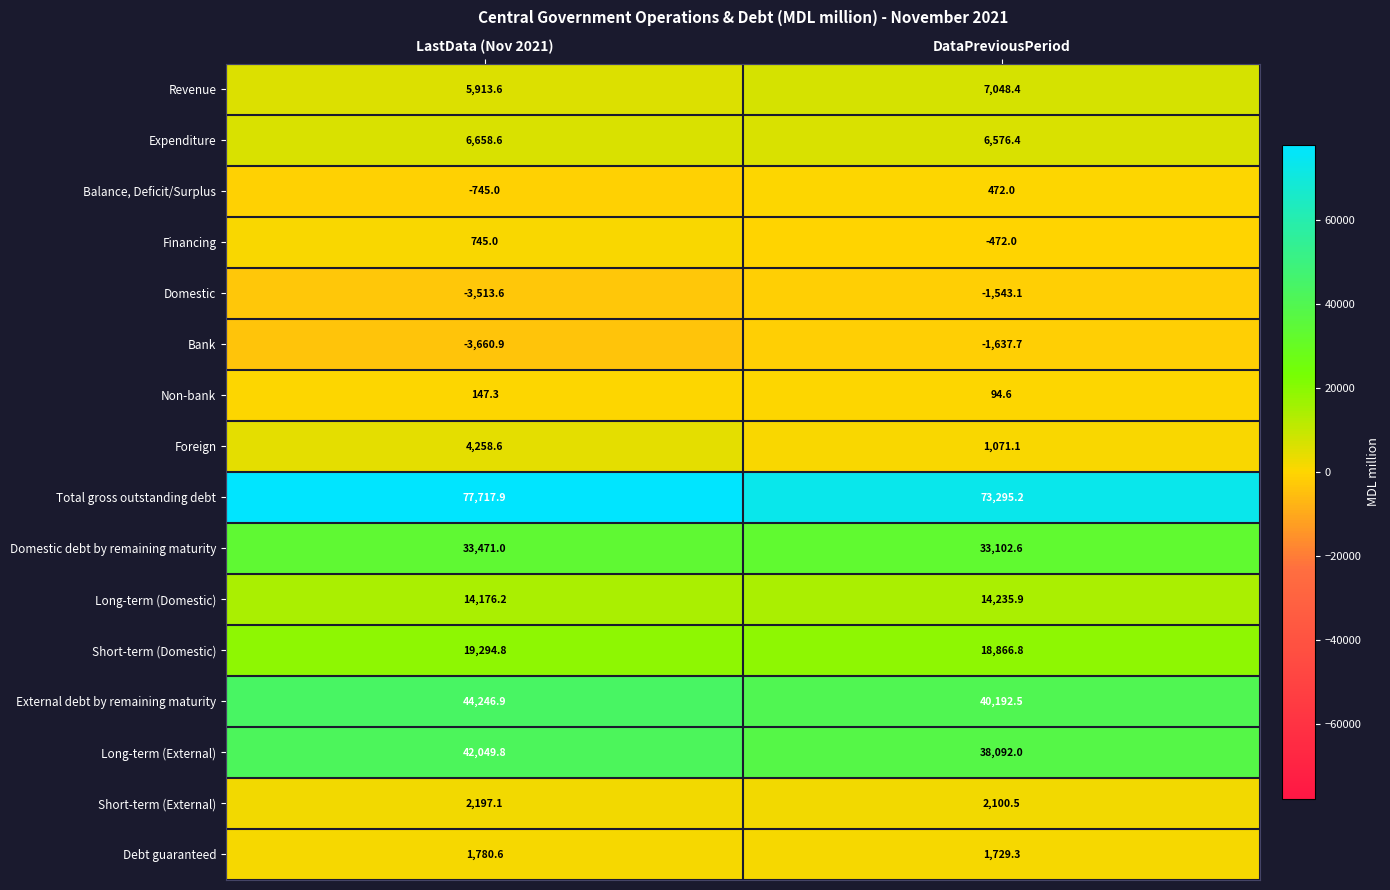

Between LastData (Nov 2021) and DataPreviousPeriod, which series saw the biggest shift?

Total gross outstanding debt